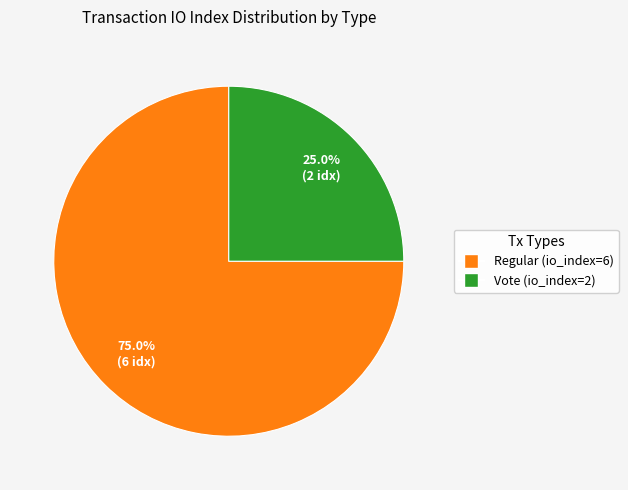

Approximately how many times larger is the value at Vote (io_index=2) compared to Regular (io_index=6)?

0.3